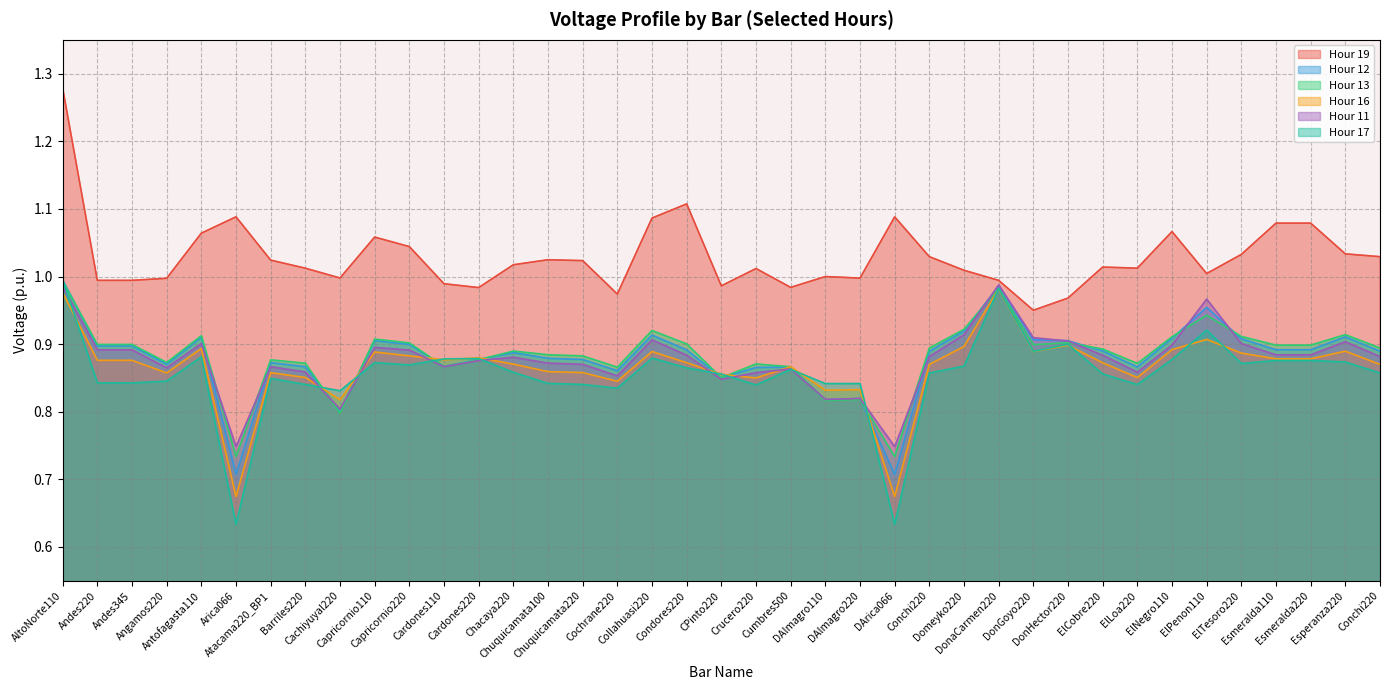

At how many categories does at least one series exceed 0?

39